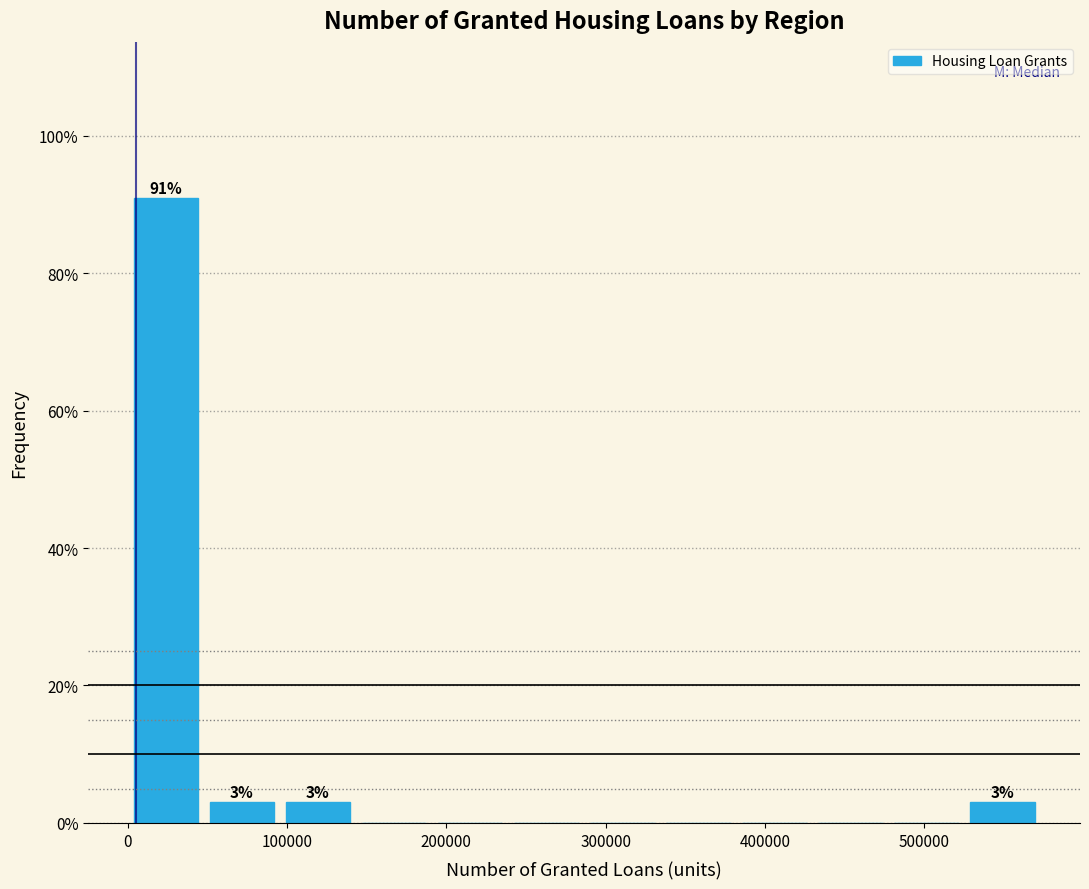

Over which range of the x-axis is the bar tallest?

0 to 50000